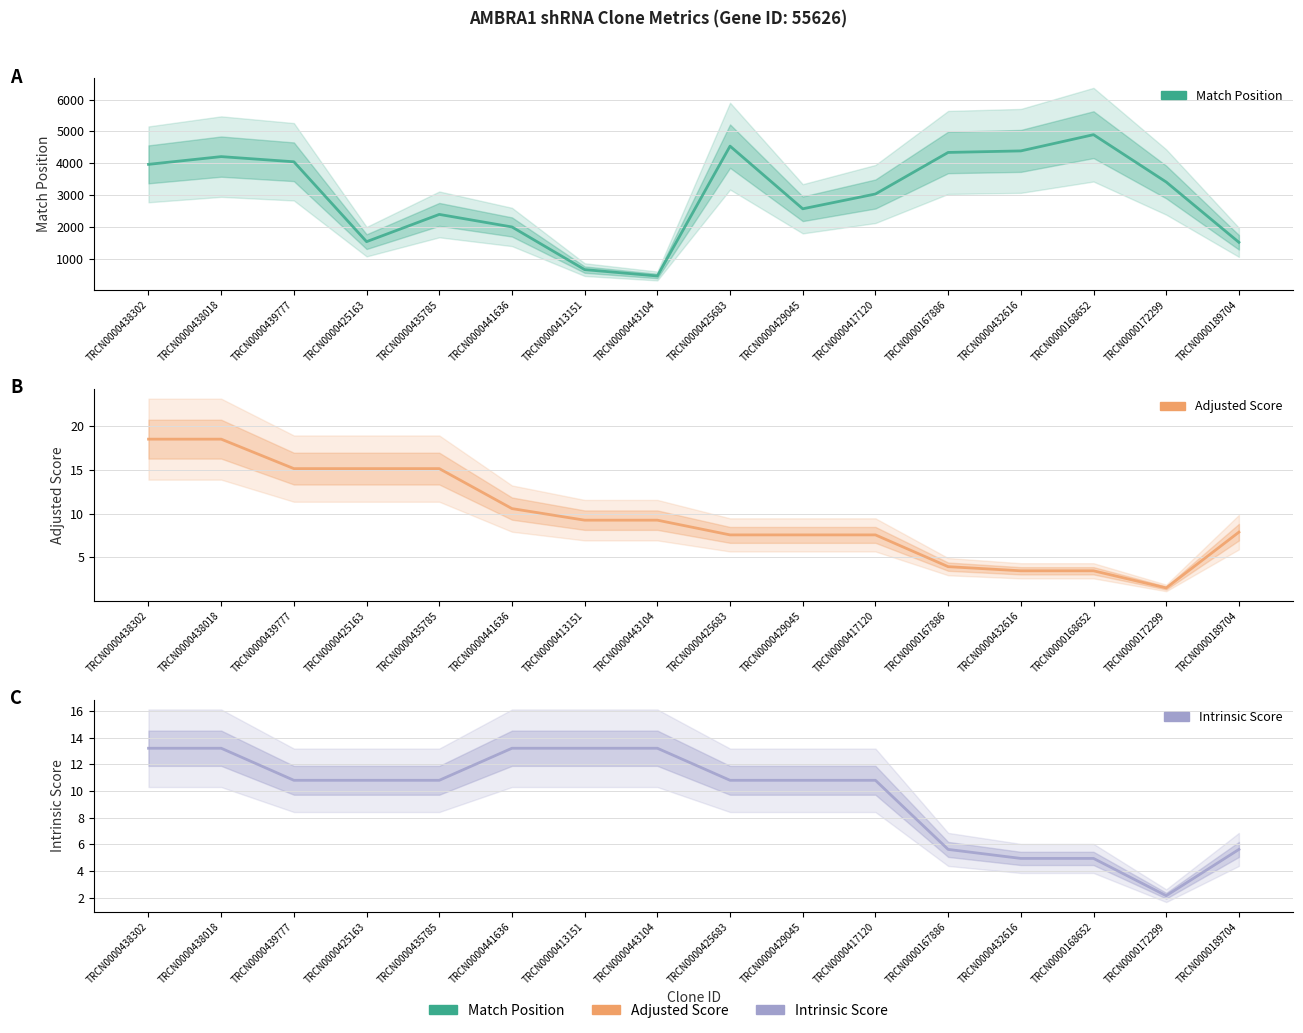

Which has a higher value, TRCN0000439777 or TRCN0000435785?

TRCN0000439777